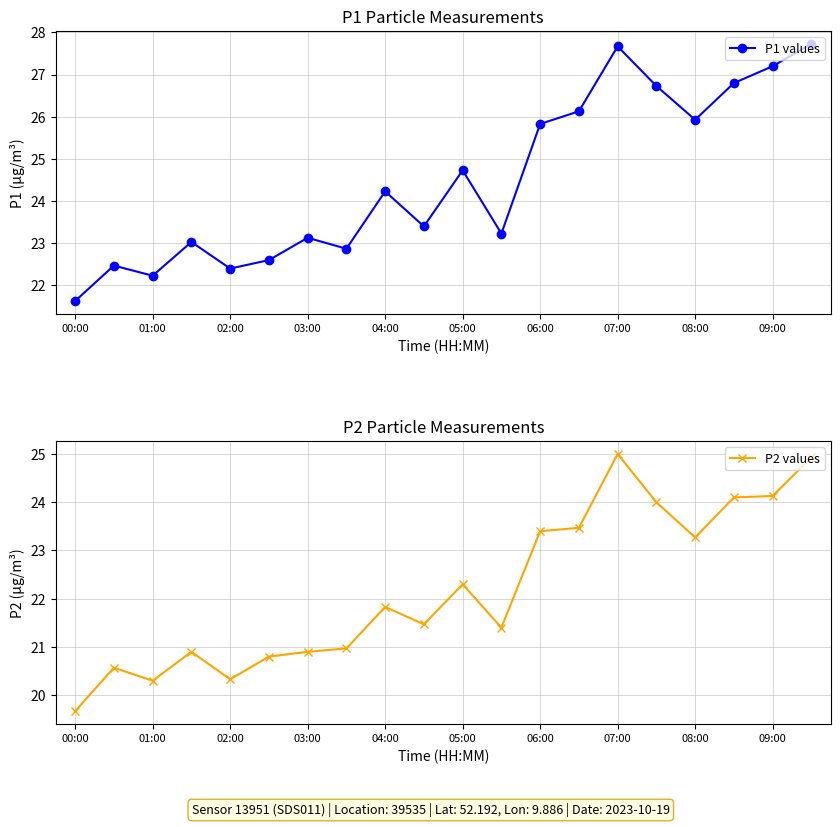

What position from the left is 17?

18